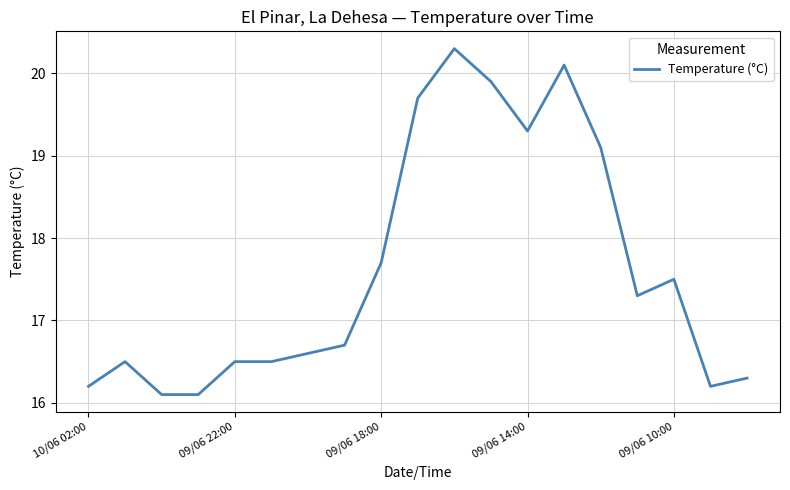

What is the smallest value displayed?

16.1